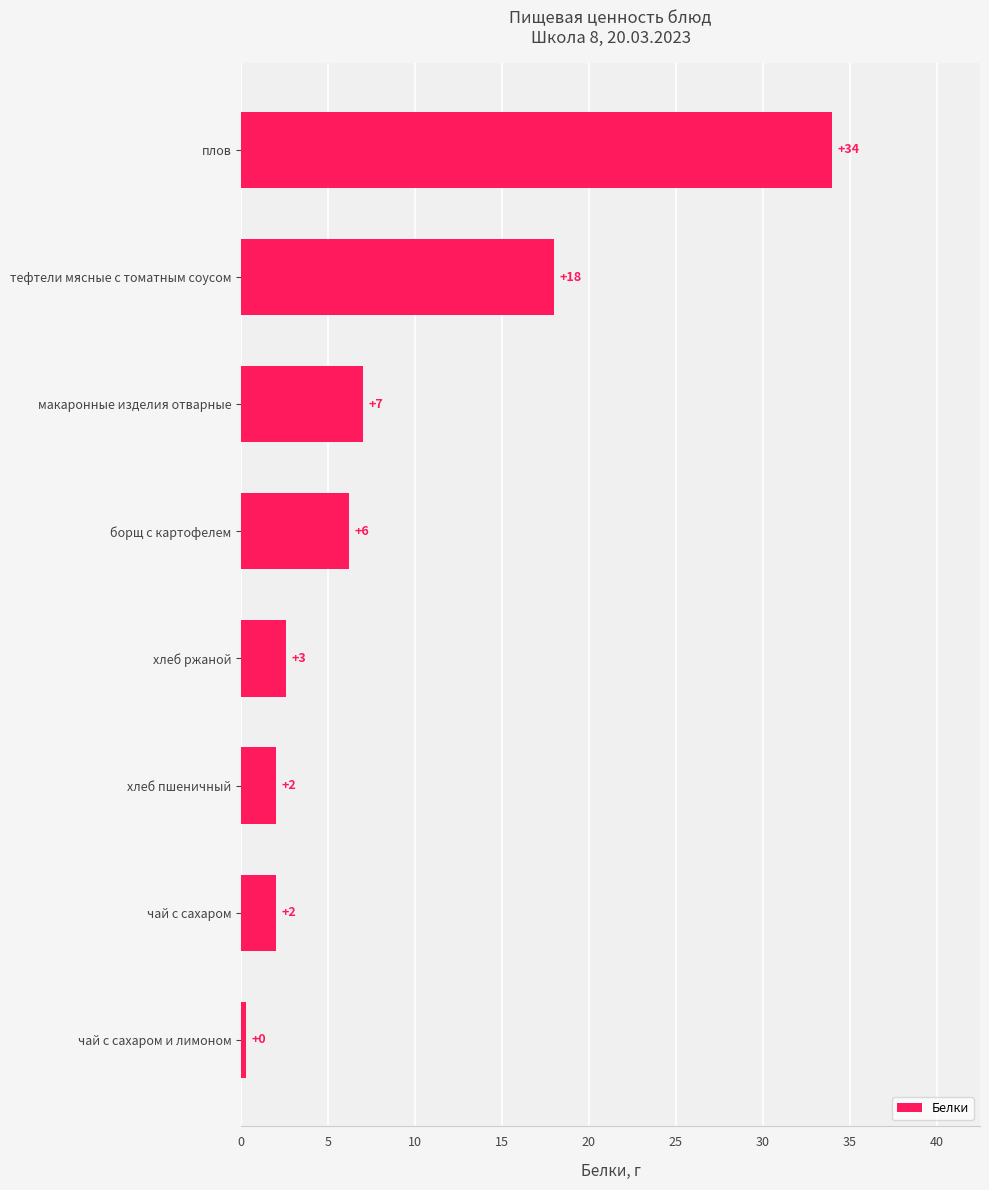

What is the average value?

9.0